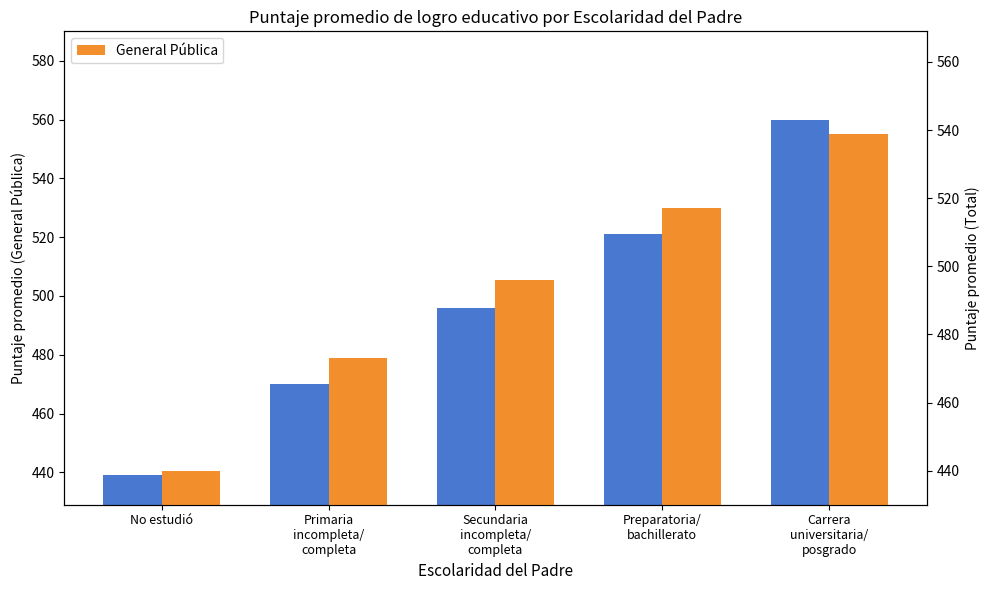

What is the sum of the Total values at No estudió and Secundaria
incompleta/
completa?

935